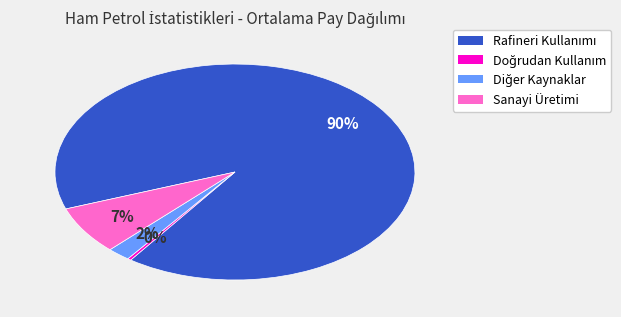

Is there any slice that represents more than half of the pie?

Yes